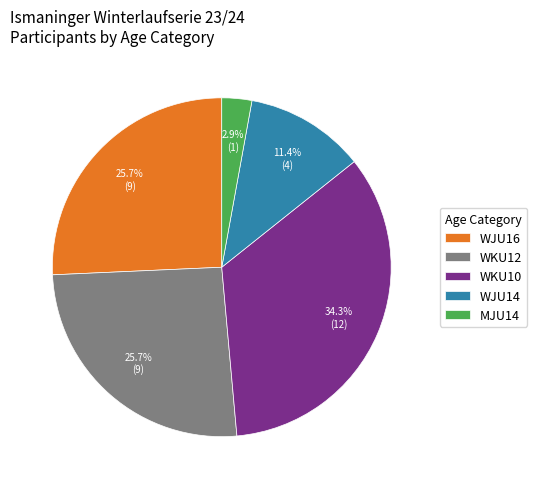

True or false: WKU12 accounts for 26% of the total.

True